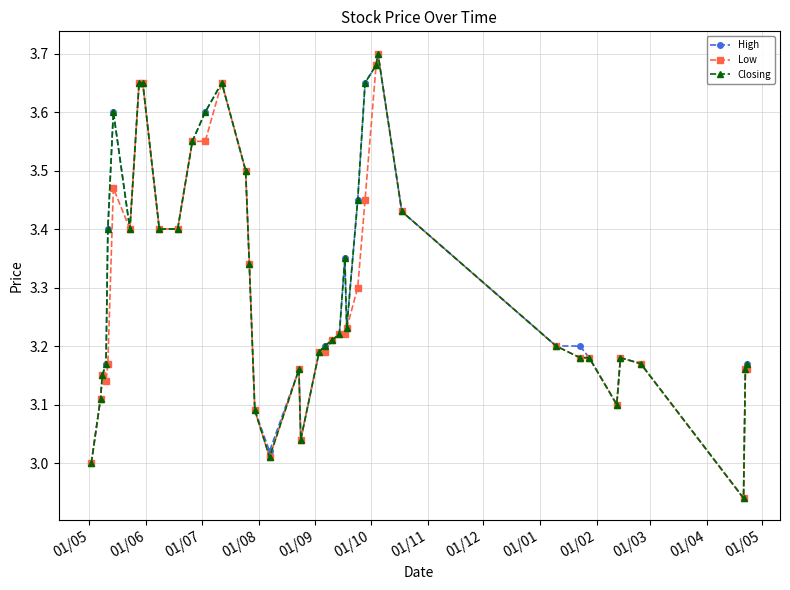

True or false: Closing has more than 2 points higher than both neighbors.

True